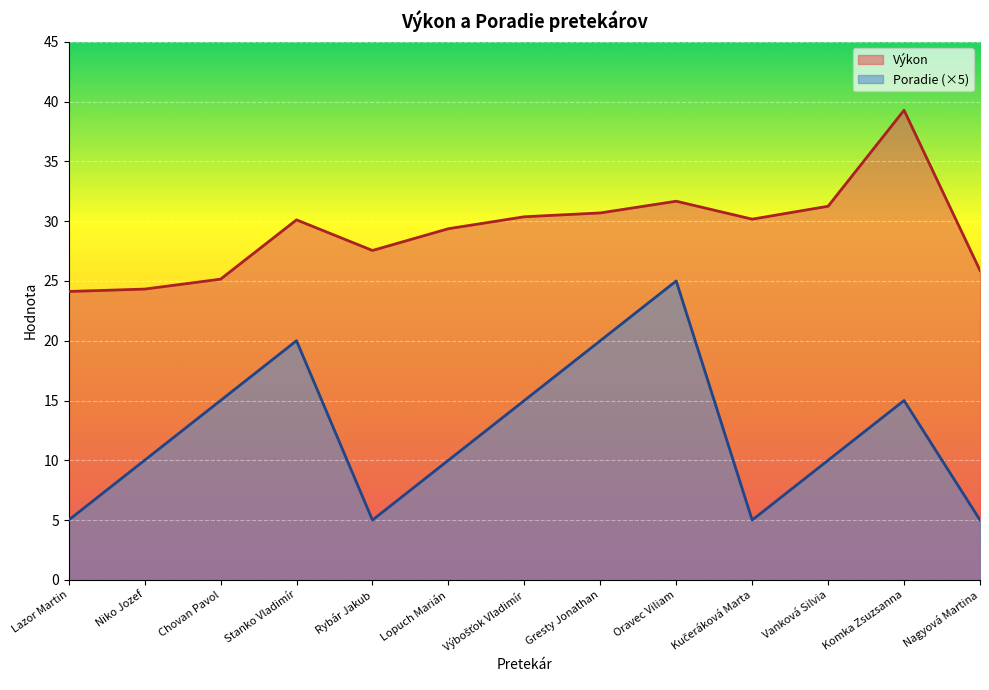

Is the value of Poradie at Gresty Jonathan greater than the value of Výkon at Lazor Martin?

No